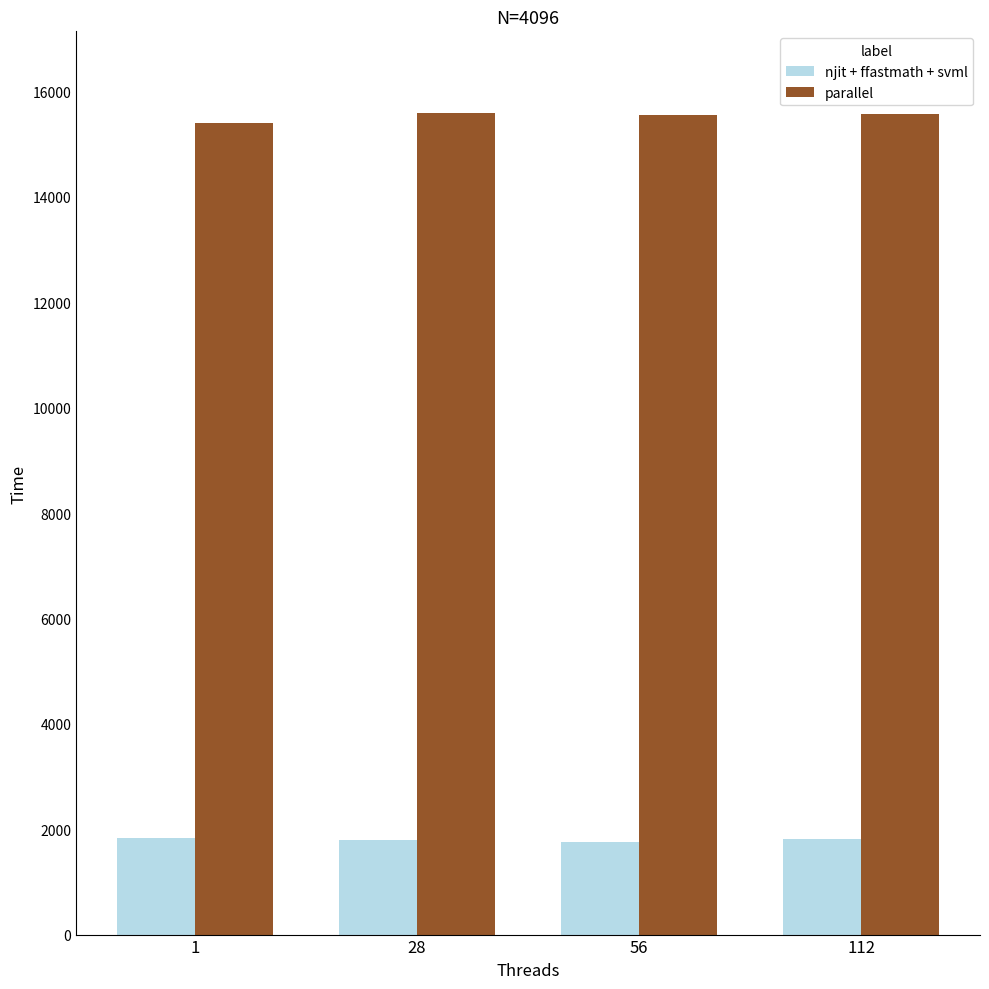

What is the total value across all series at 1?

17244